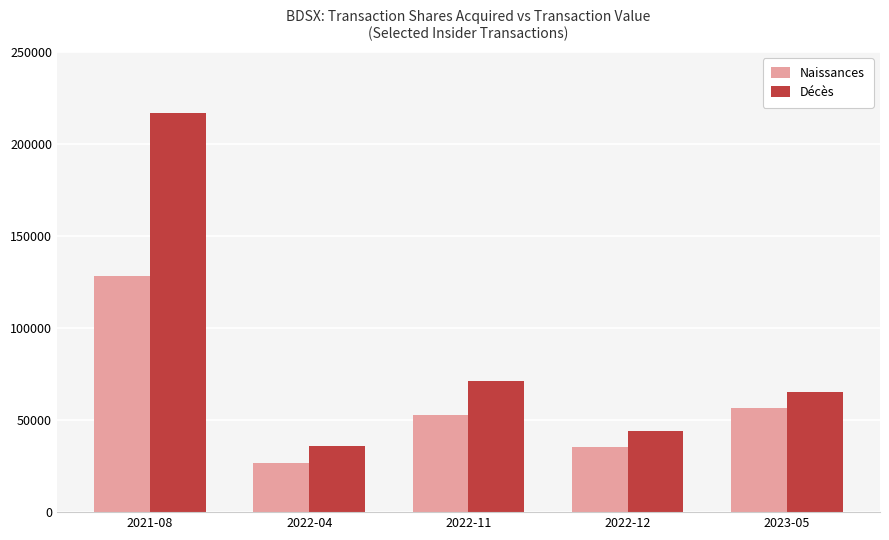

Between 2022-04 and 2023-05, which series saw the biggest shift?

Naissances